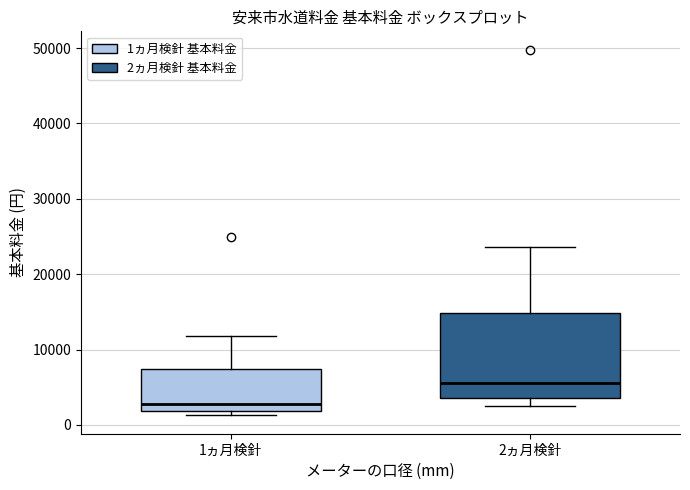

Comparing the boxes themselves (not the whiskers), which one is the tallest?

2ヵ月検針